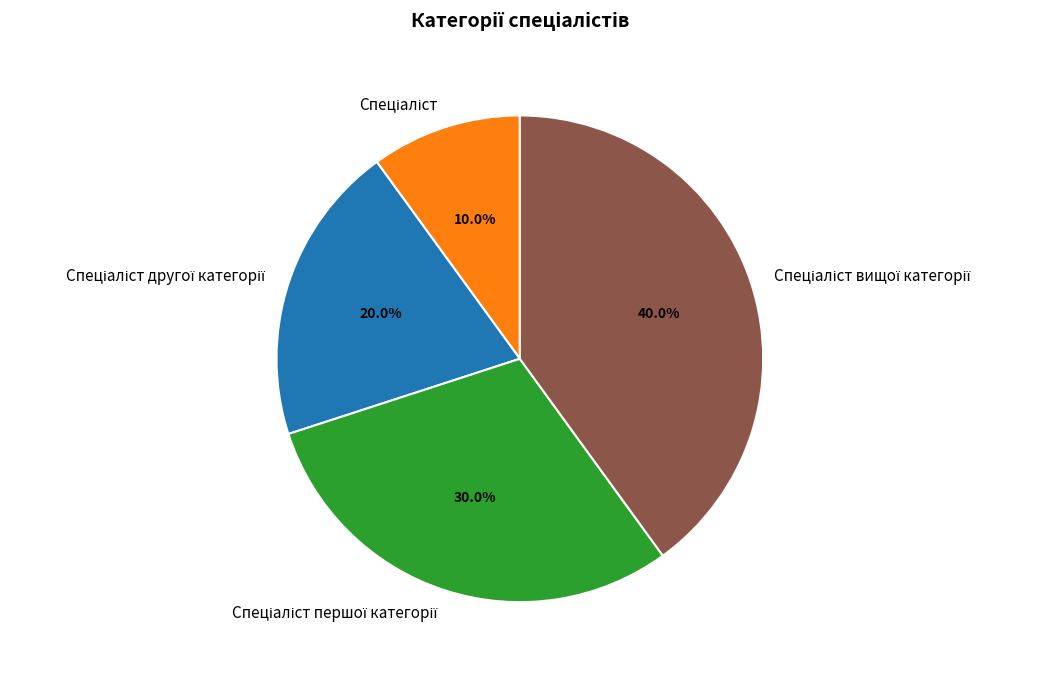

Is there any slice that represents more than half of the pie?

No